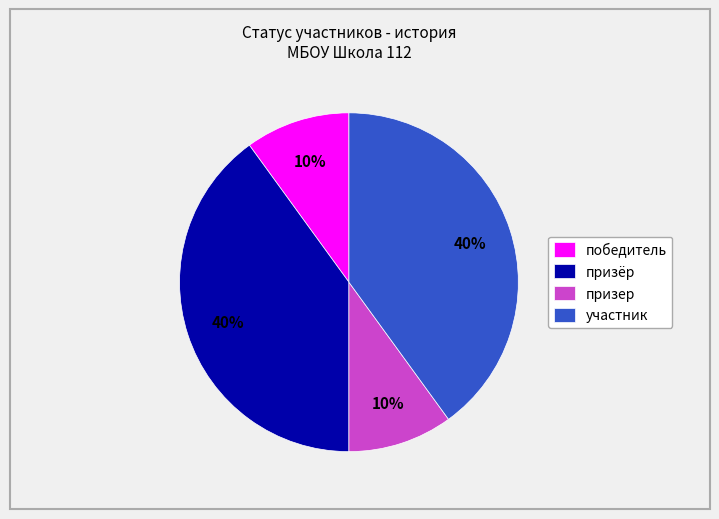

How many segments does this pie chart have?

4